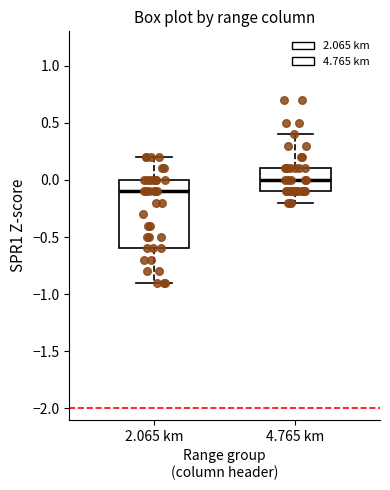

Which box's median line is the highest?

4.765 km